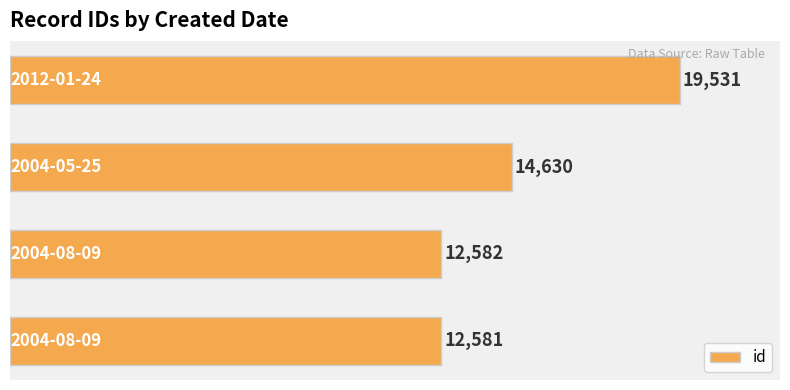

What is the difference between the second highest and minimum values?

2049